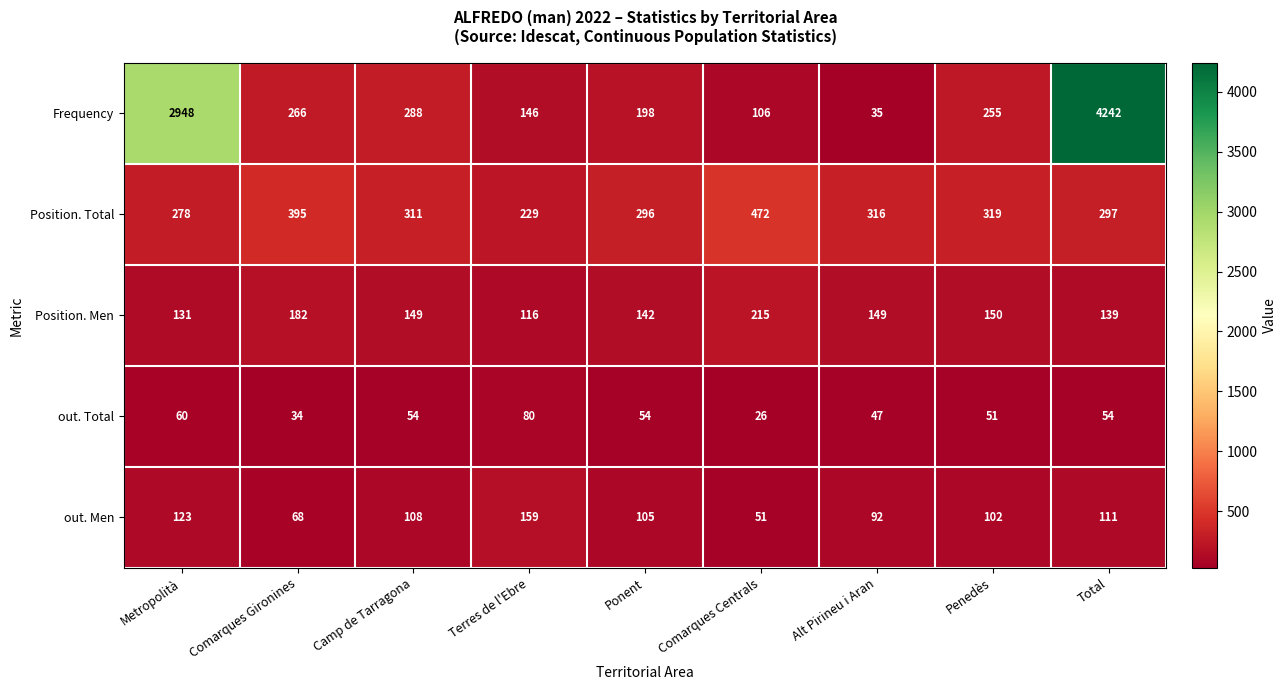

At Metropolità, list the series in order from smallest to largest.

out. Total, out. Men, Position. Men, Position. Total, Frequency